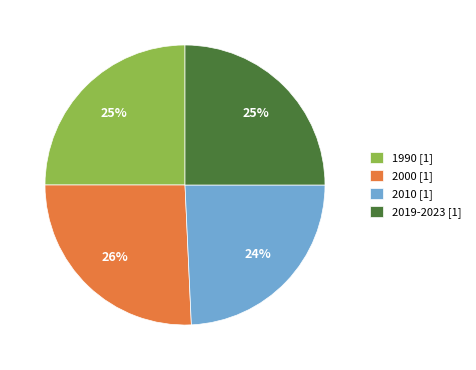

Which category has the smallest portion of the pie?

2010